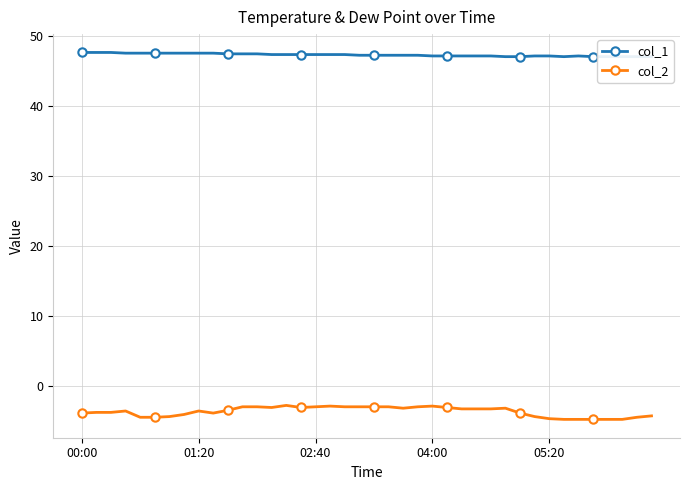

At which category is the sum across all series the highest?

14